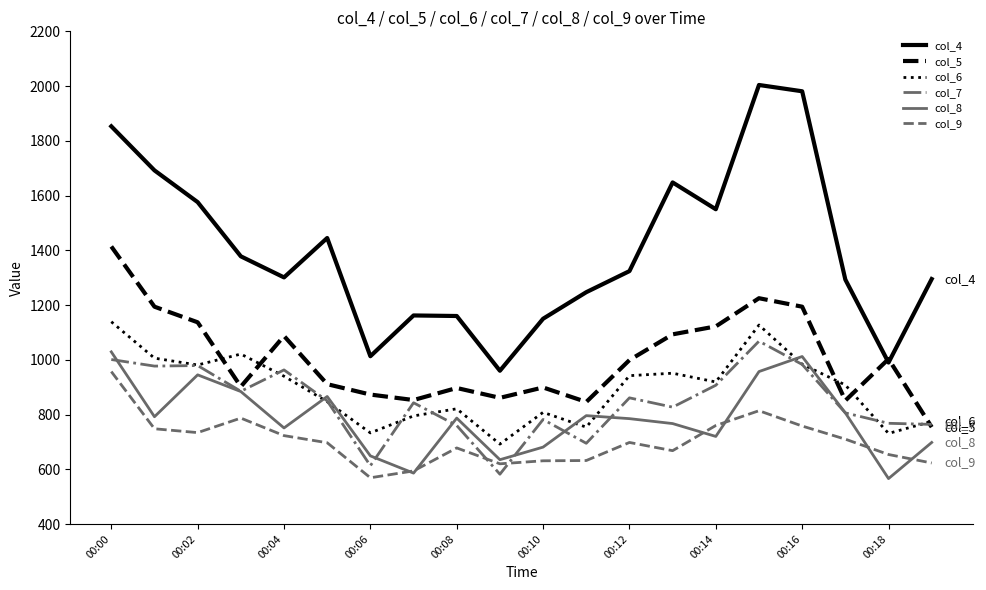

What is the sum of all col_9 values?

14055